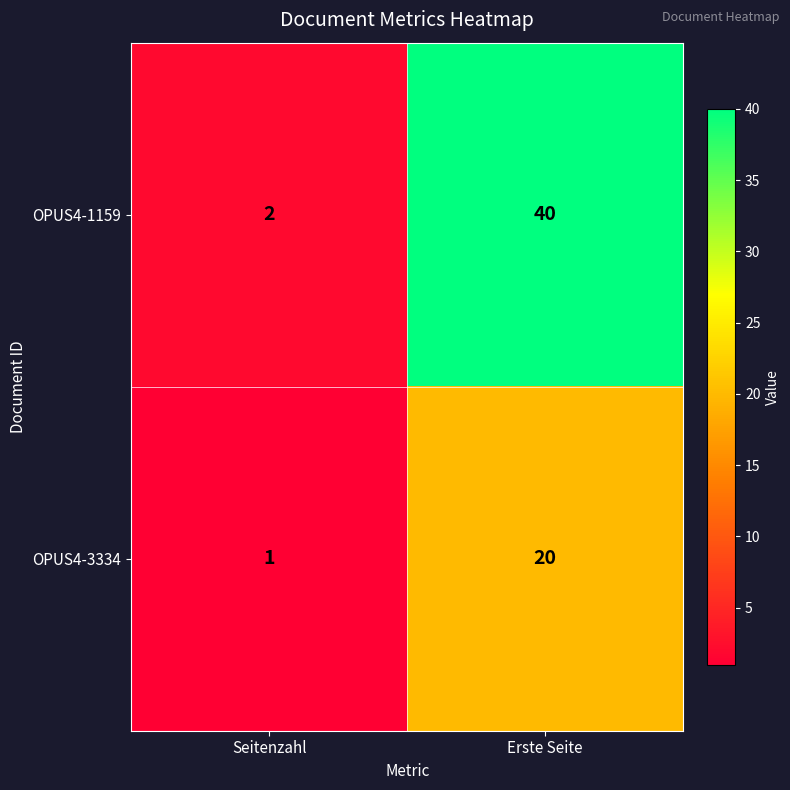

What is the greatest value displayed?

40